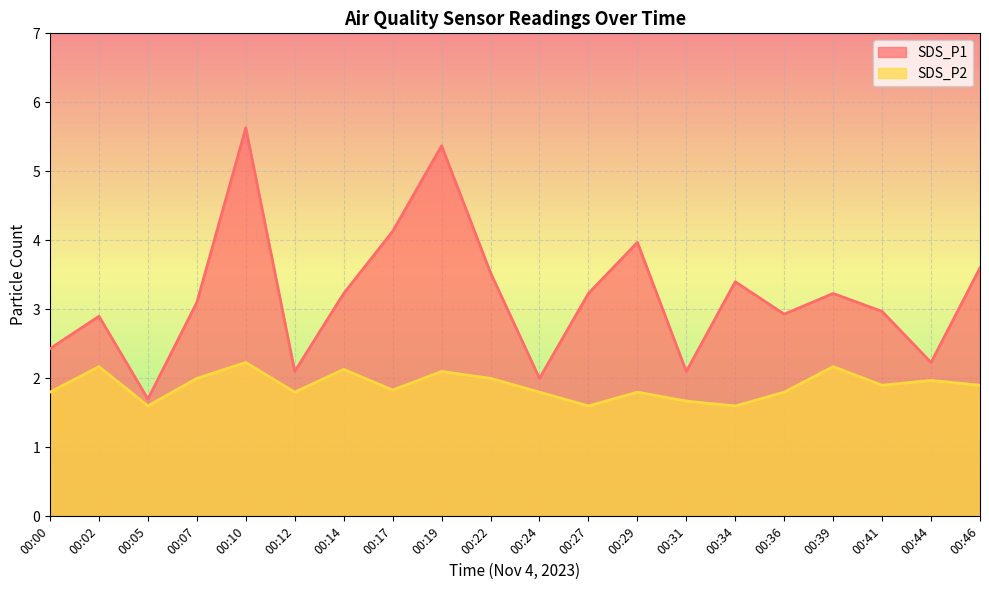

Which series changed the most between 00:17 and 00:46?

SDS_P1